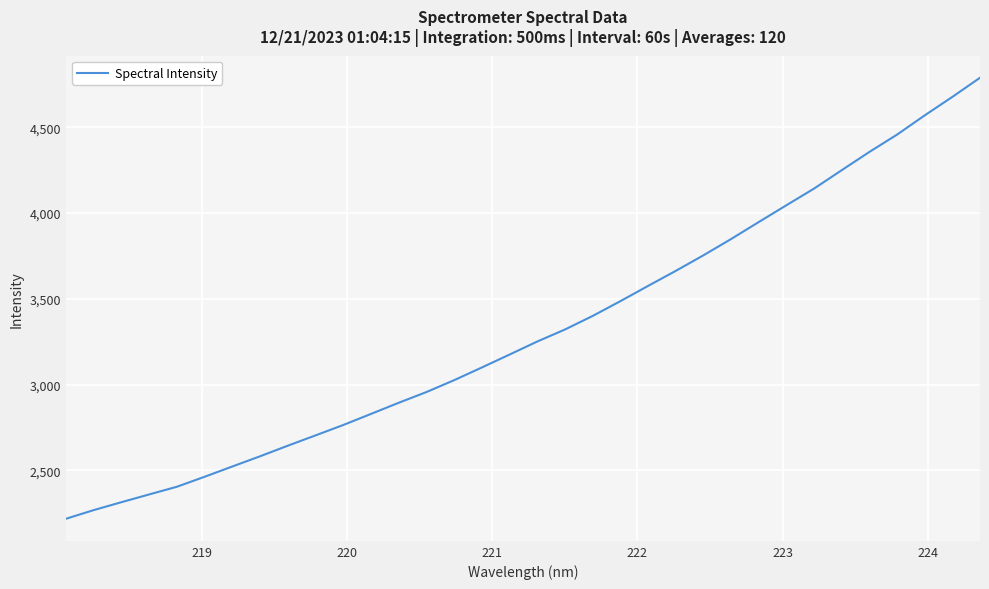

What is the maximum value shown in the chart?

4789.2